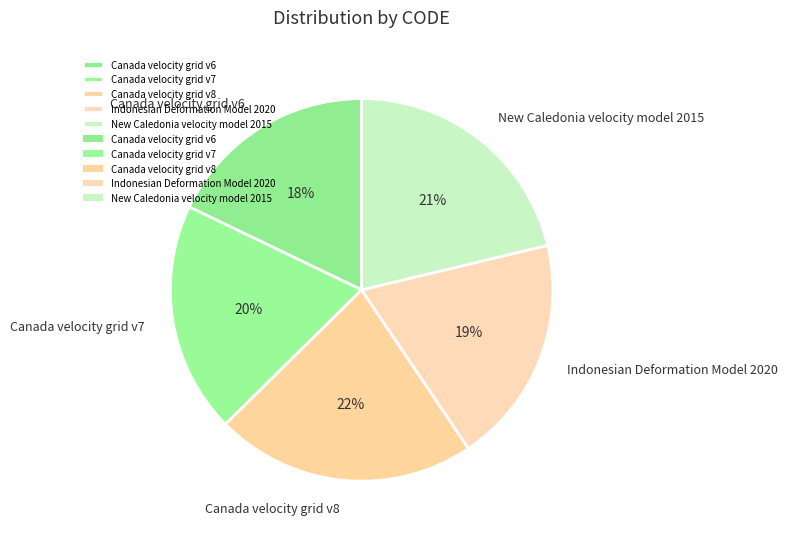

Which slice is the smallest?

Canada velocity grid v6